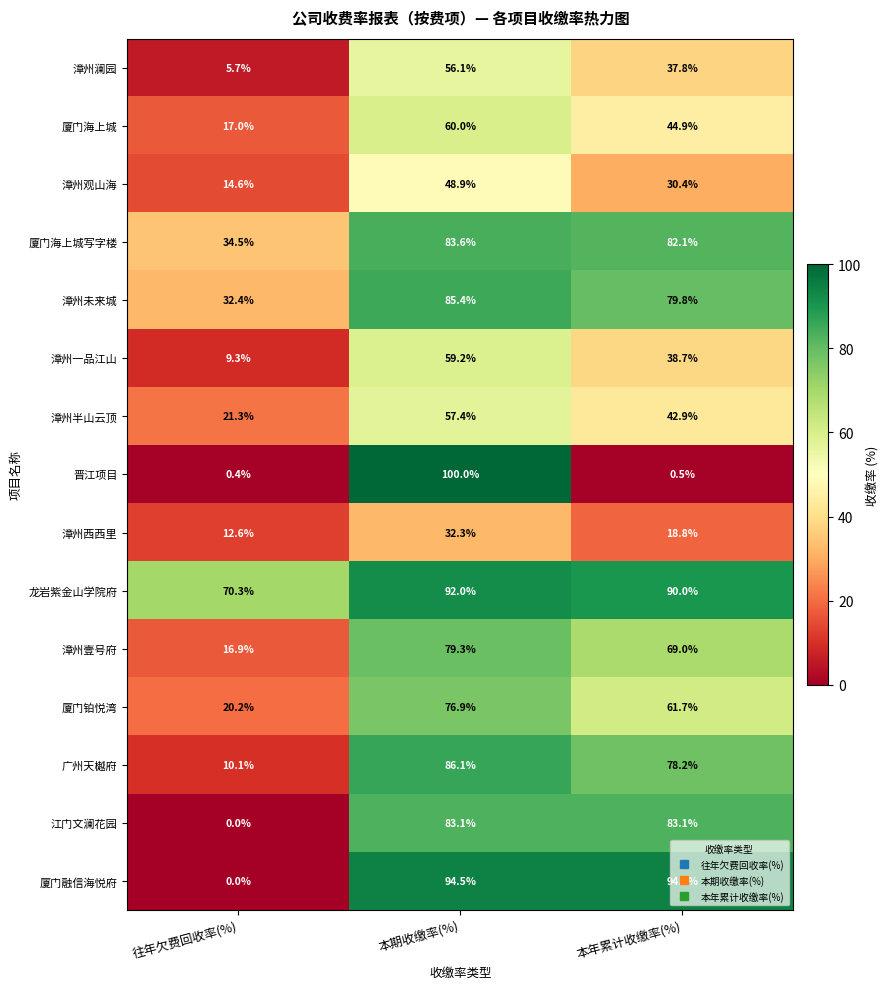

Between 本期收缴率(%) and 本年累计收缴率(%), which series saw the biggest shift?

晋江项目